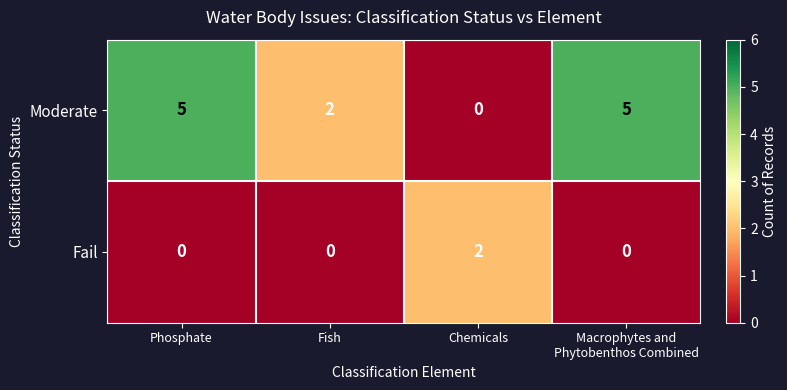

Is it true that Fail equals 0 at Fish?

True